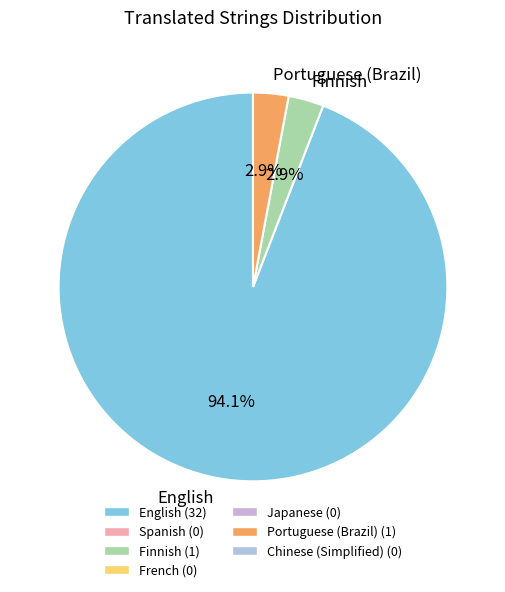

To the nearest percent, what percentage of the pie is English?

94%